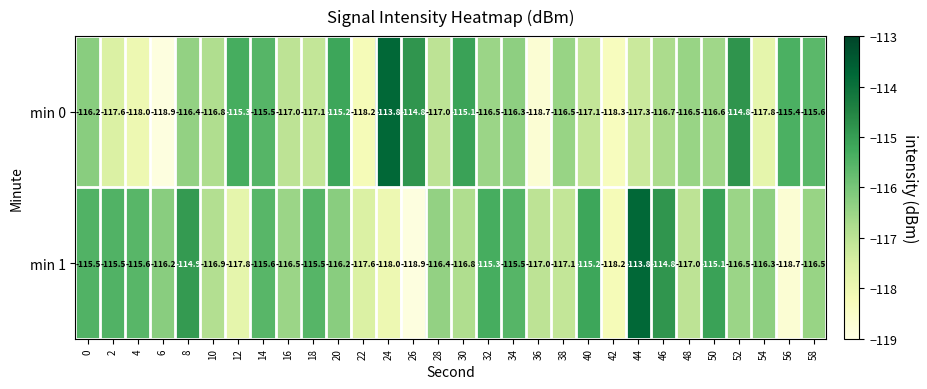

The min 1 series shows -116.8 at 30. True or false?

True